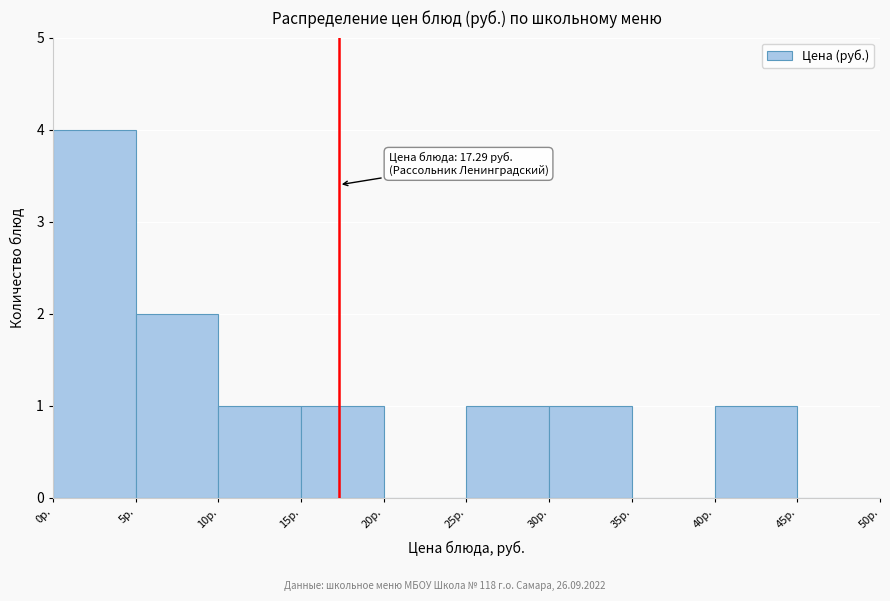

Which range on the x-axis has the tallest bar?

0 to 5